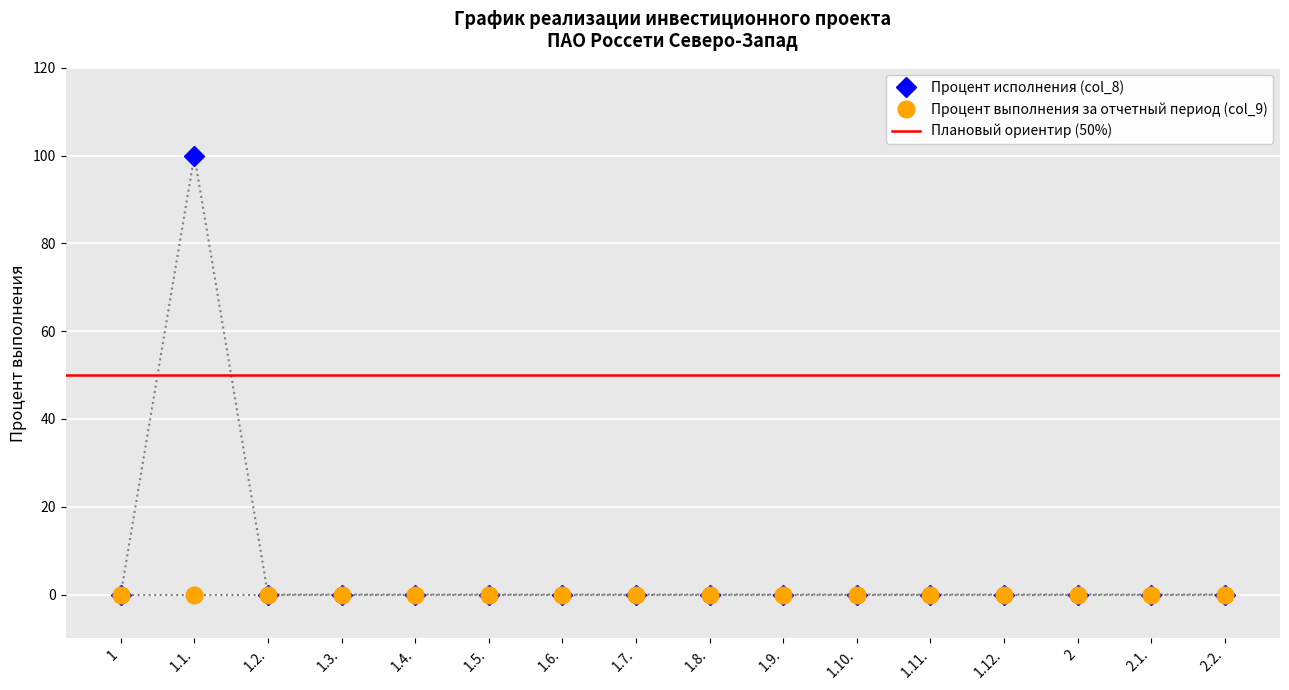

List the labels in order of value, largest first.

1.1., 1, 1.2., 1.3., 1.4., 1.5., 1.6., 1.7., 1.8., 1.9., 1.10., 1.11., 1.12., 2, 2.1., 2.2.